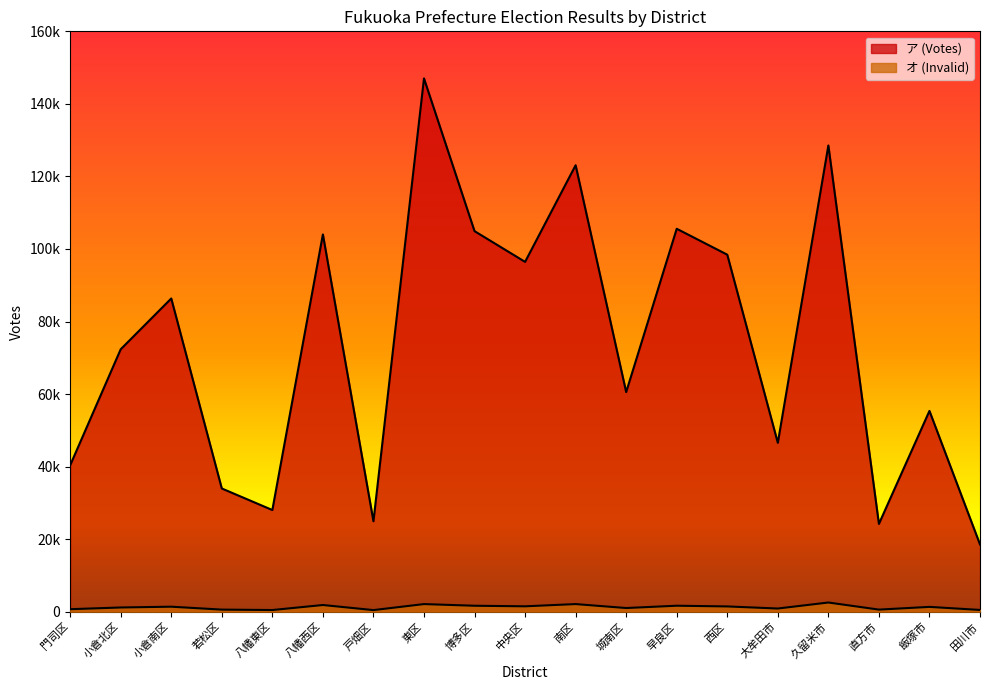

What are all the series names shown in the legend?

ア (Votes), オ (Invalid)